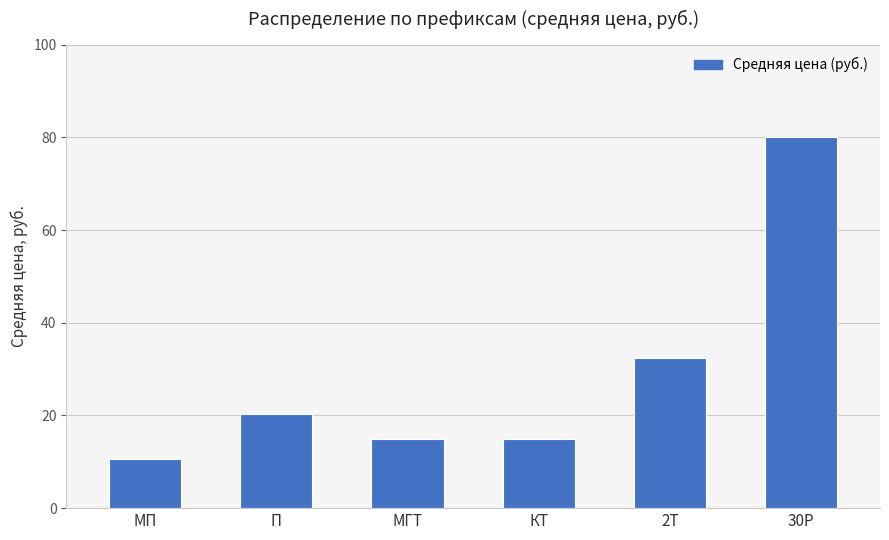

What is the difference between the values at МП and 2Т?

21.8